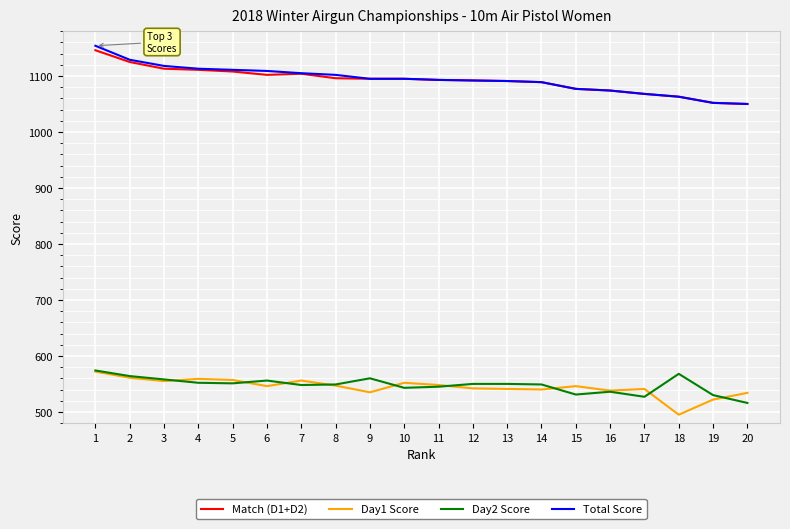

Does the chart display data point markers on the line(s)?

No